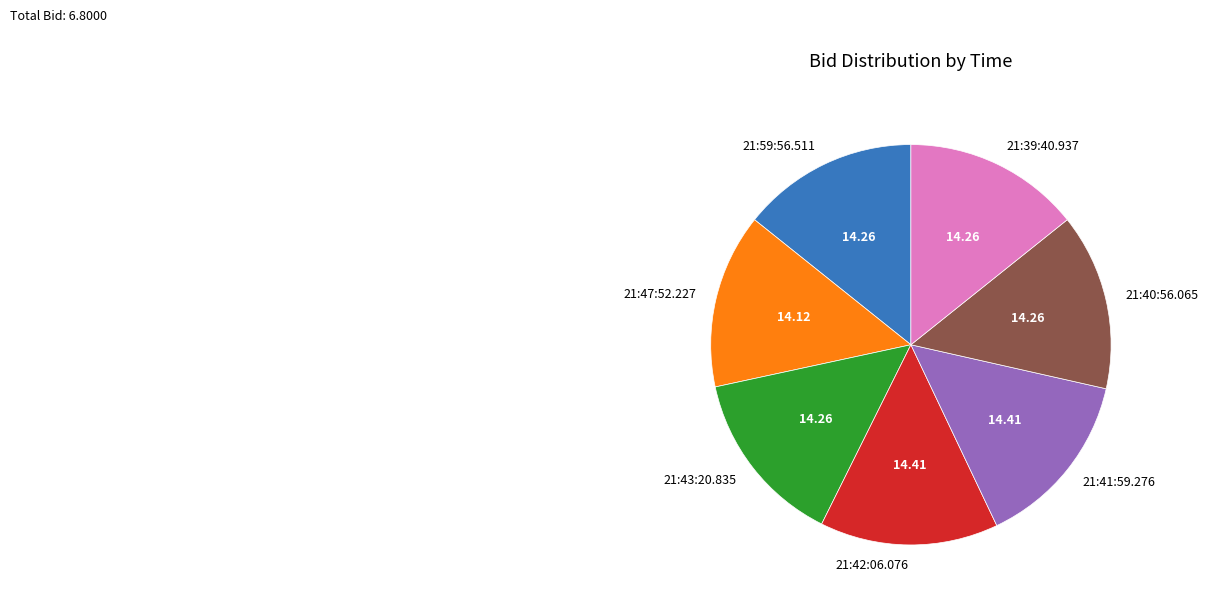

Does 21:43:20.835 represent more than half of the total?

No